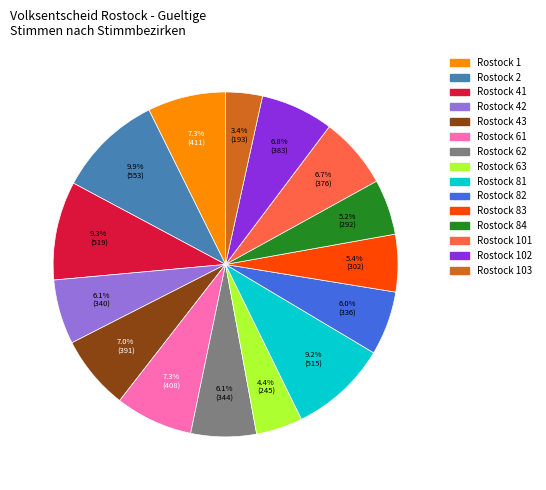

Does any single category account for the majority?

No